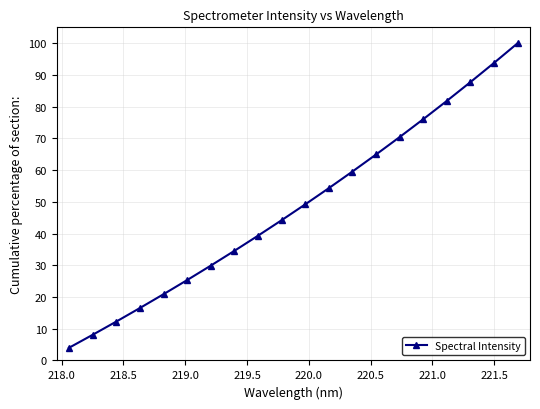

What is the minimum value shown in the chart?

4.0